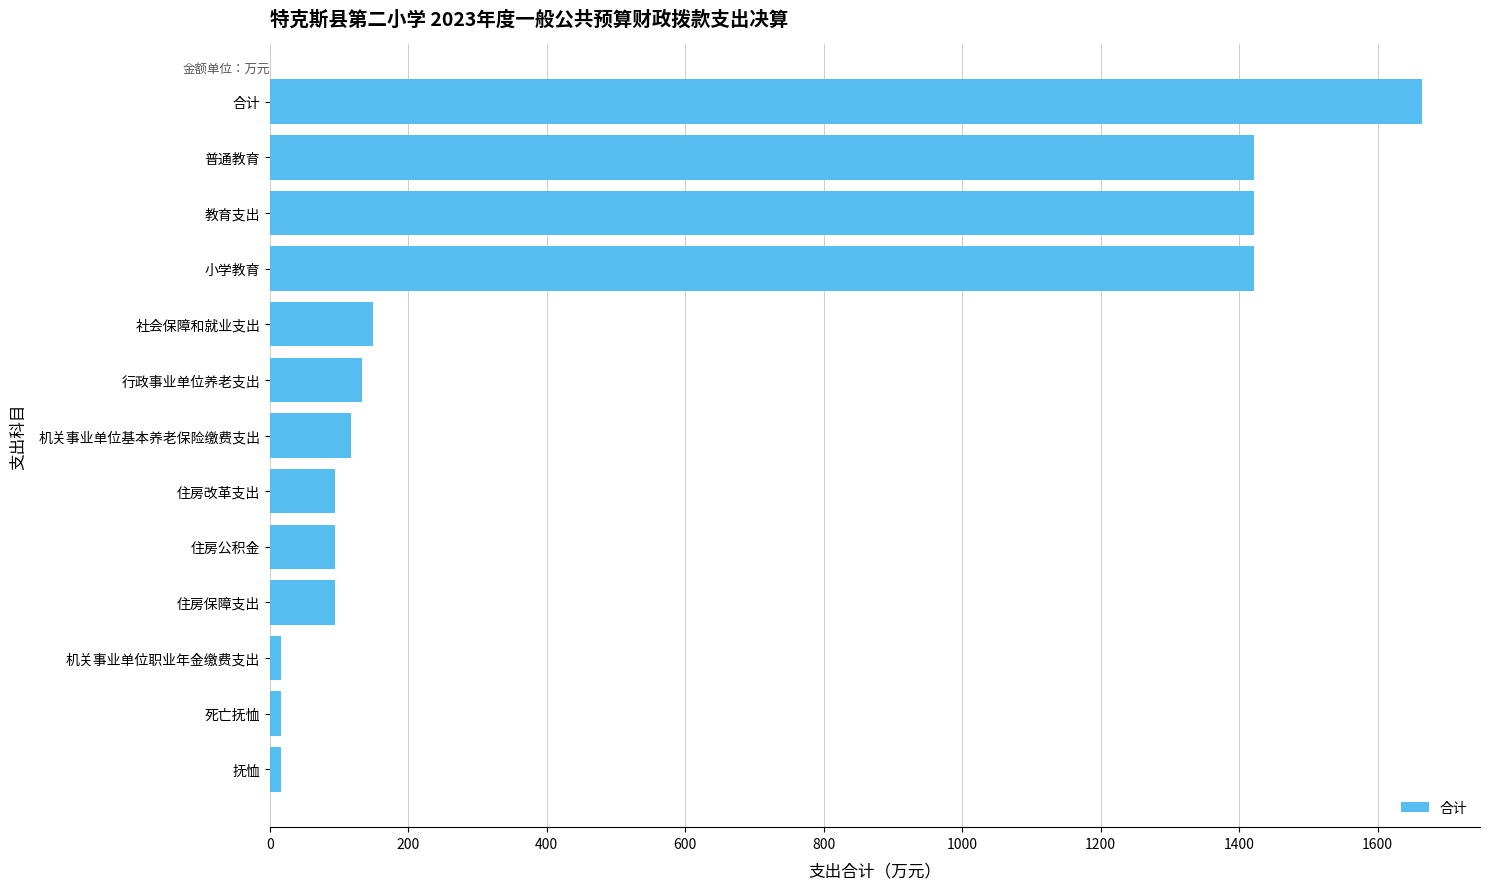

What is the change in value from 小学教育 to 住房公积金?

-1327.2